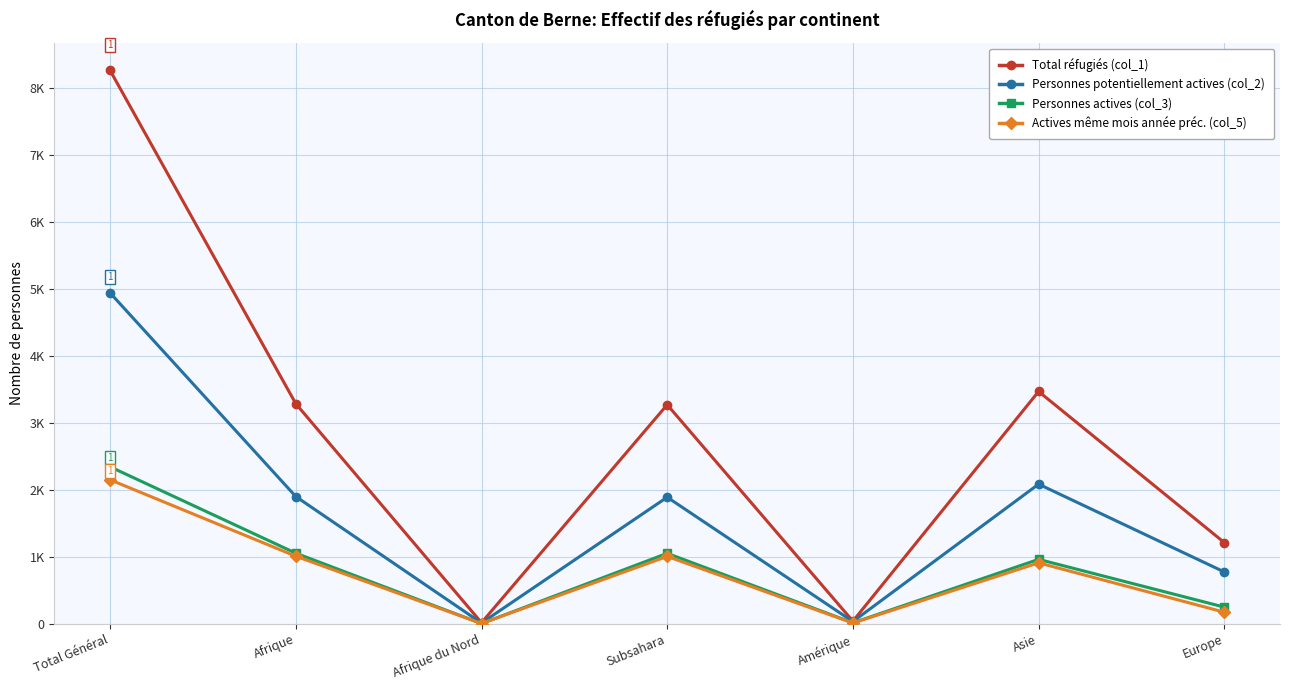

Is this an area chart (filled region under the line)?

No